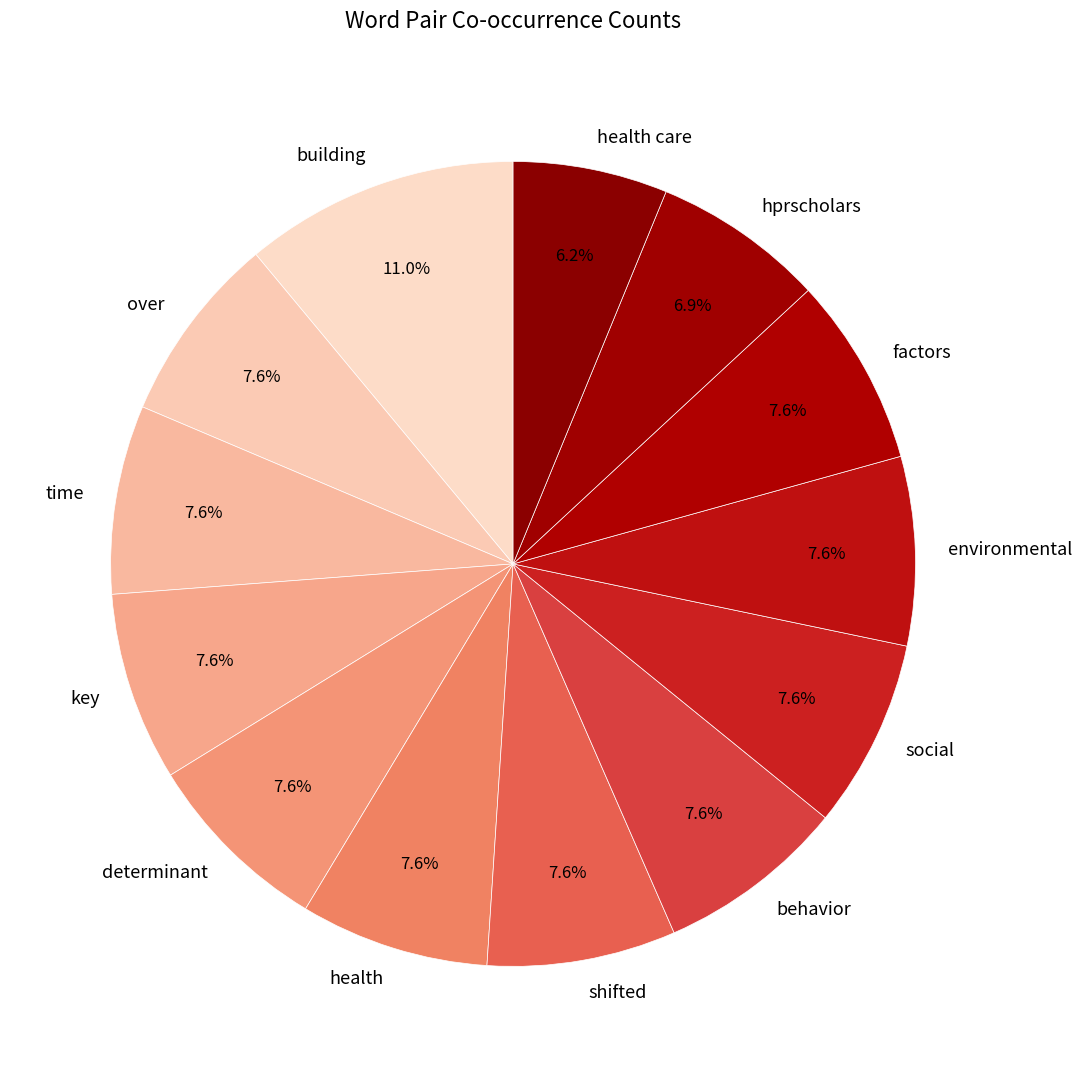

How much of the chart is everything except behavior?

92.4%